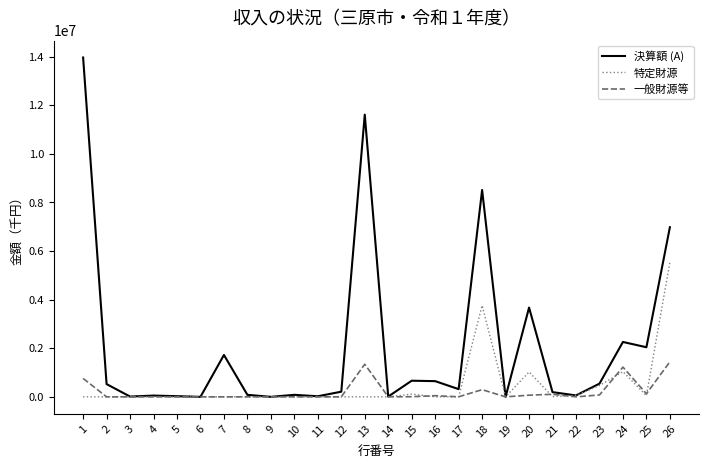

Between 16 and 26, which series saw the biggest shift?

決算額 (A)